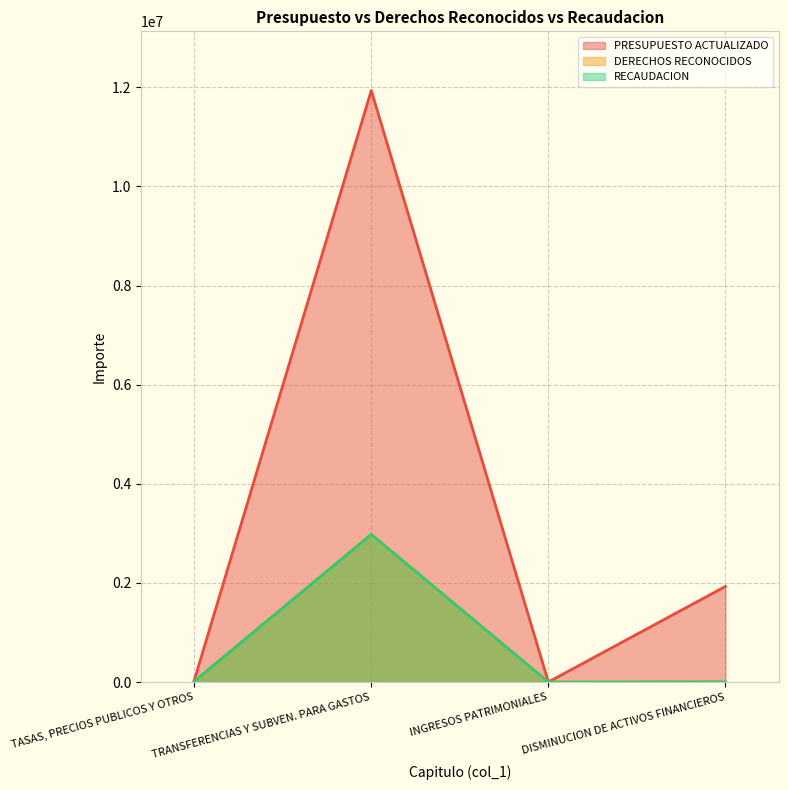

True or false: DERECHOS RECONOCIDOS has more than 2 interior local peaks.

False